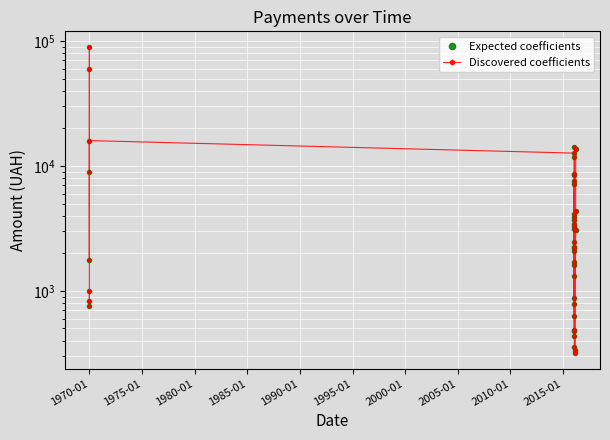

At how many categories does at least one series exceed 73320?

1